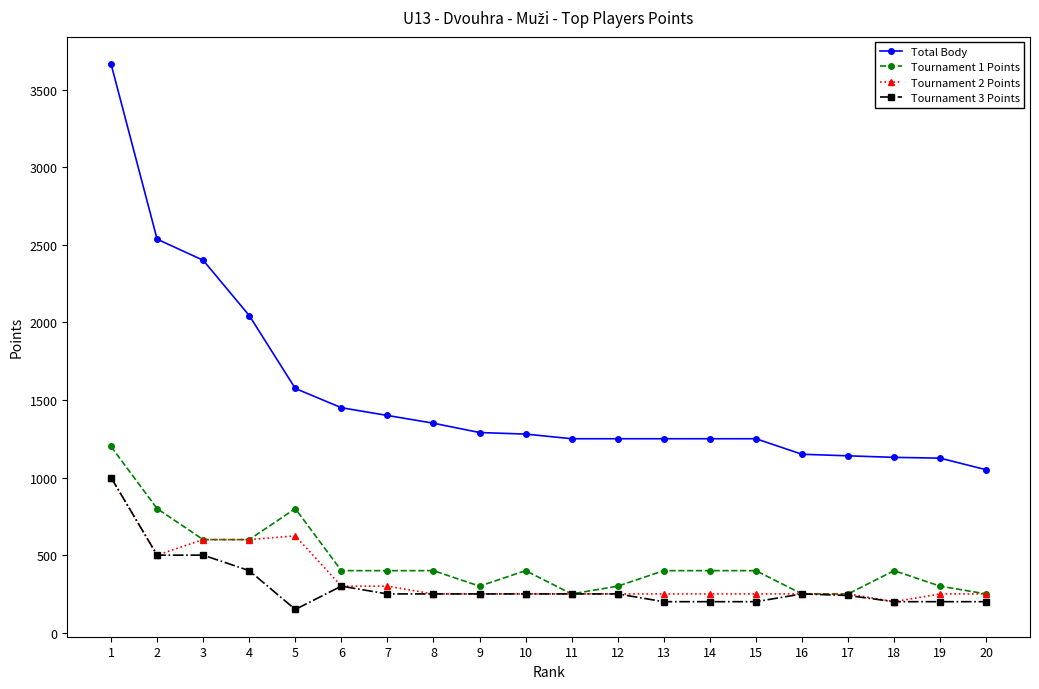

True or false: Tournament 1 Points has a value of 1305 at 5.

False